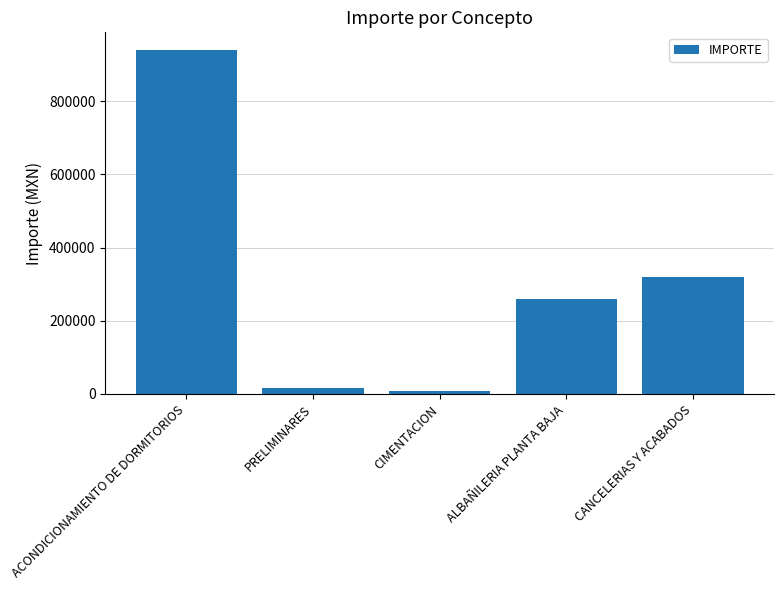

Reading left to right, what are all the values shown in this chart?

ACONDICIONAMIENTO DE DORMITORIOS=940700.2	PRELIMINARES=15936.7	CIMENTACION=7693.8	ALBAÑILERIA PLANTA BAJA=259197.7	CANCELERIAS Y ACABADOS=320148.2